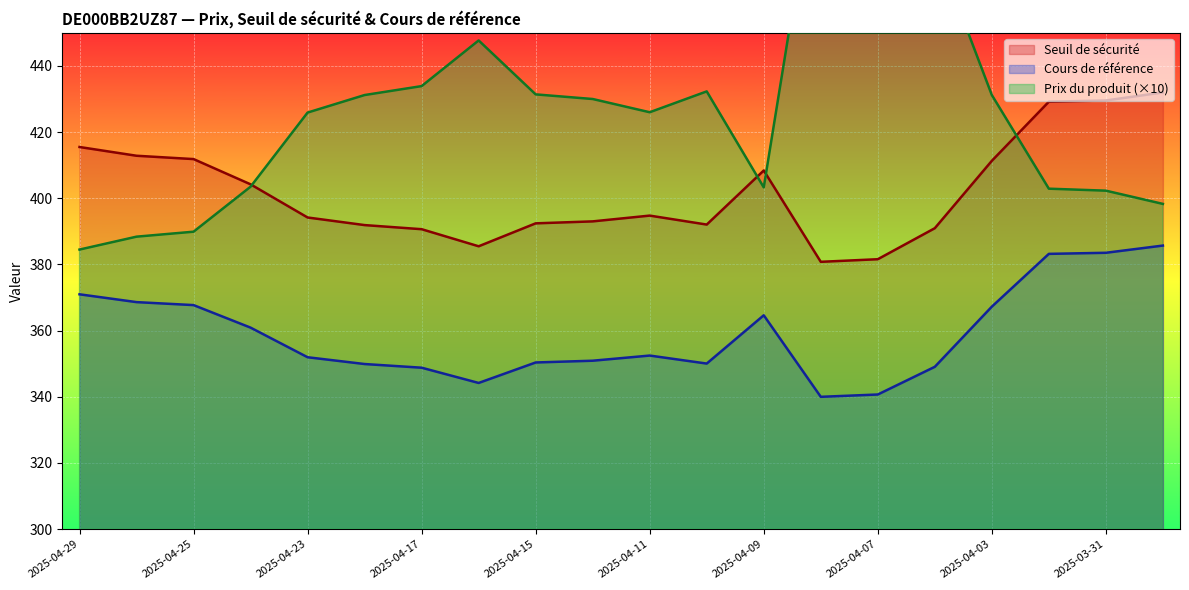

At 2025-04-07, list the series in order from largest to smallest.

Prix du produit, Seuil de sécurité, Cours de référence